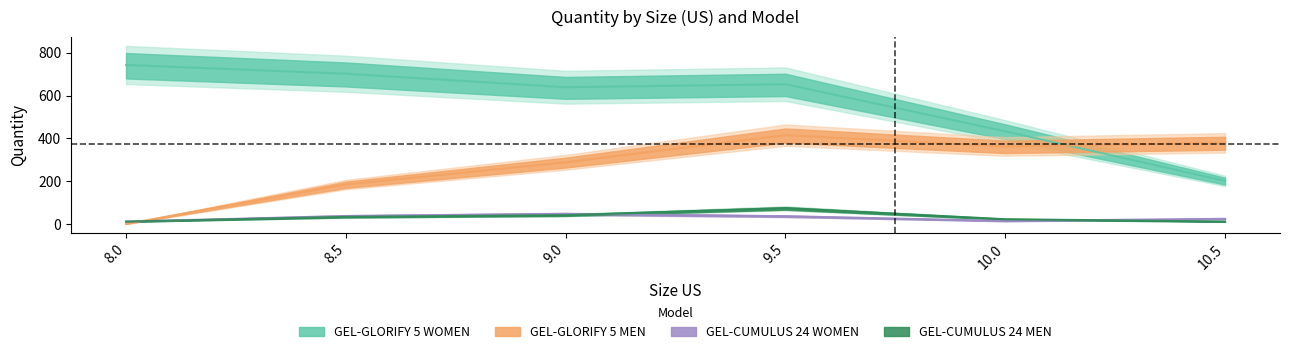

List the series in order of their peak value, lowest first.

GEL-CUMULUS 24 WOMEN, GEL-CUMULUS 24 MEN, GEL-GLORIFY 5 MEN, GEL-GLORIFY 5 WOMEN